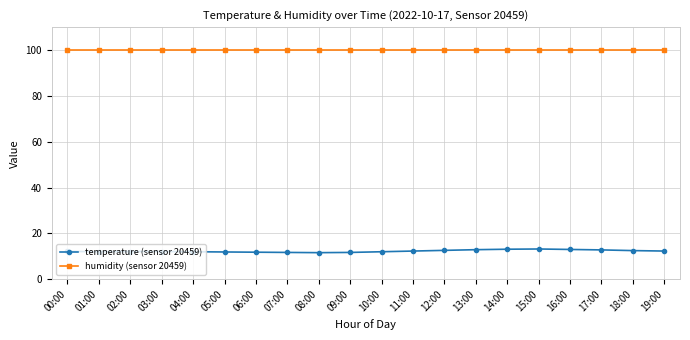

What is the greatest value displayed?

99.9